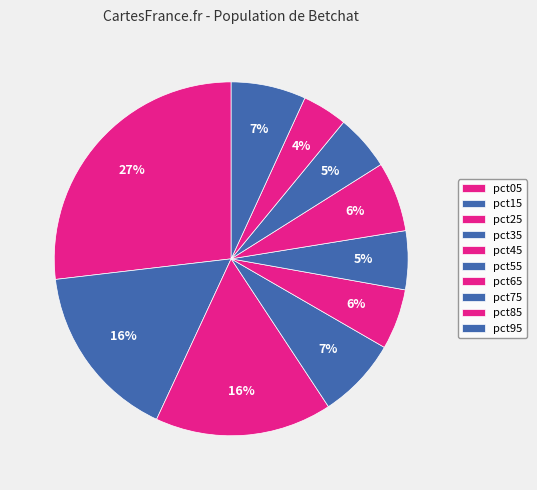

Do pct85 and pct15 together represent more than half of the pie?

No